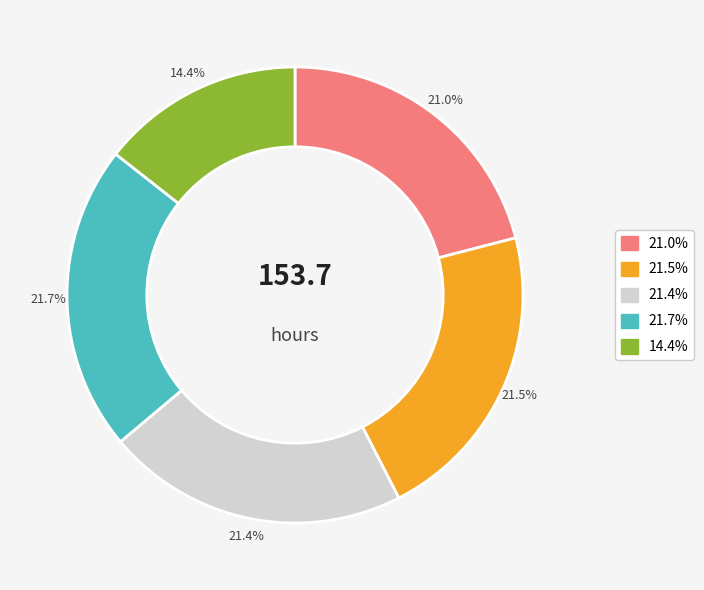

Which category has the smallest portion of the pie?

14.4%